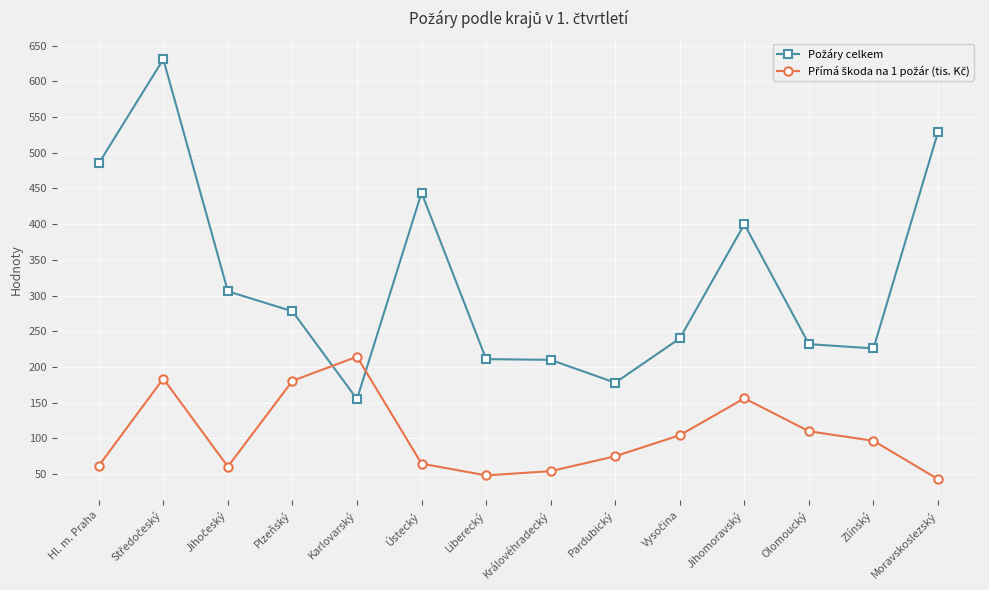

What is the spread (max minus min) of values at Jihomoravský?

243.9